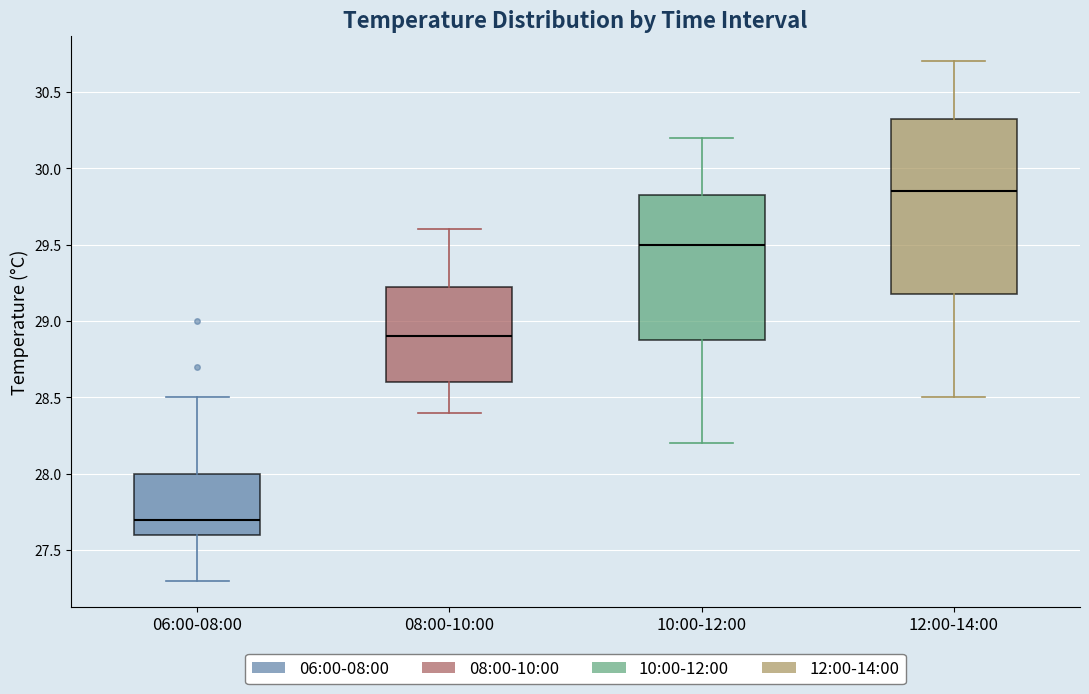

Which box has the highest median line?

12:00-14:00